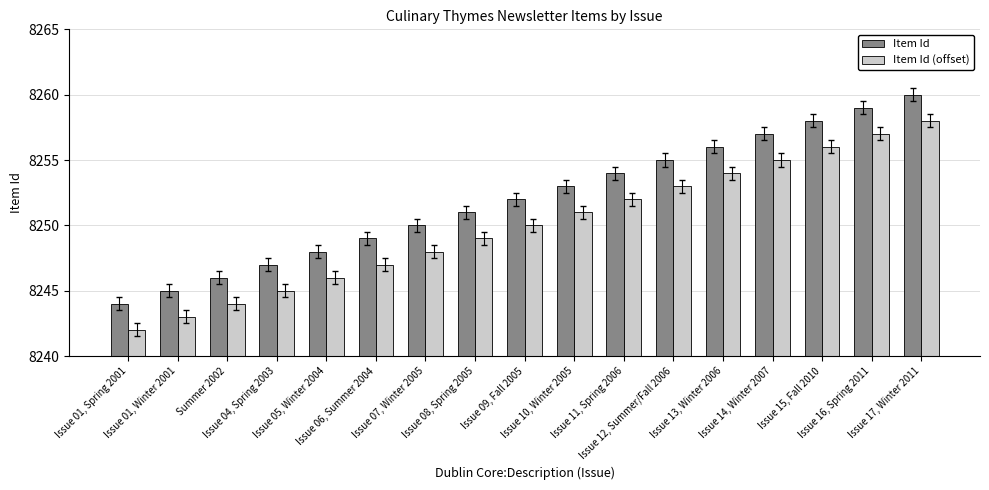

What position from the right is Issue 07, Winter 2005?

11